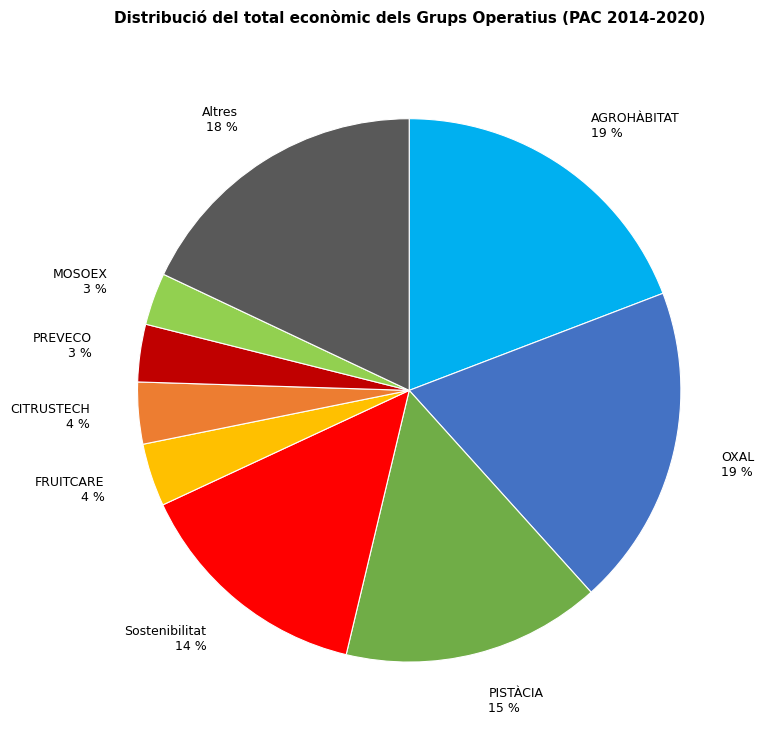

Is there a majority slice in this chart?

No